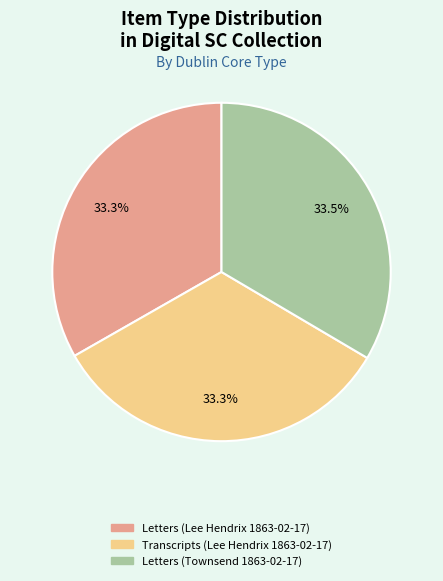

What is the total percentage of Letters (Lee Hendrix 1863-02-17) and Transcripts (Lee Hendrix 1863-02-17)?

66.5%